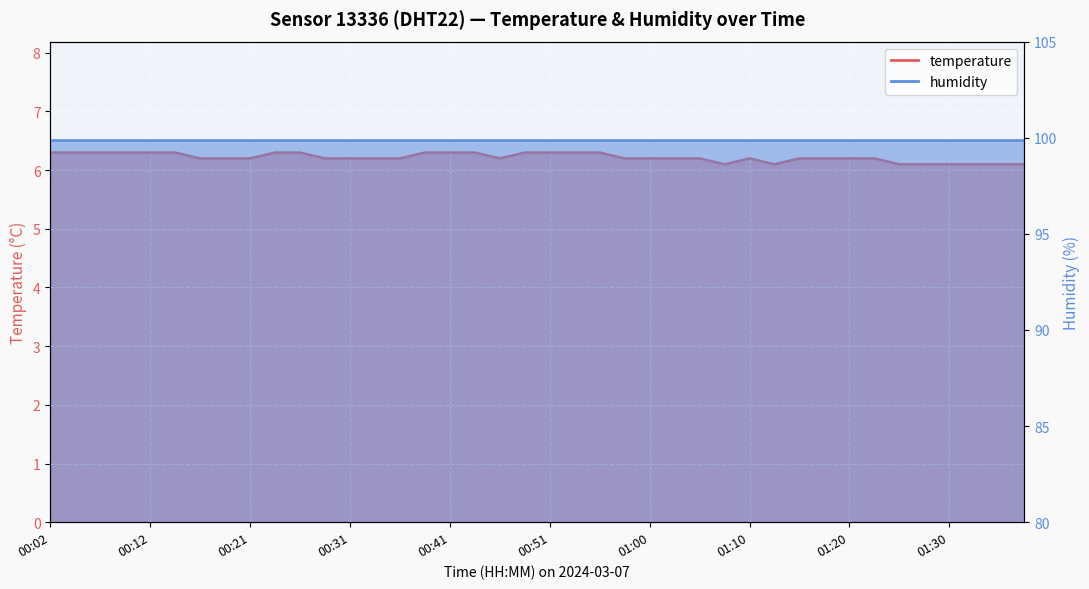

List the labels in order of value, largest first.

00:02, 00:04, 00:07, 00:09, 00:12, 00:14, 00:24, 00:26, 00:38, 00:41, 00:43, 00:48, 00:51, 00:53, 00:55, 00:16, 00:19, 00:21, 00:29, 00:31, 00:33, 00:36, 00:46, 00:58, 01:00, 01:03, 01:05, 01:10, 01:15, 01:17, 01:20, 01:22, 01:08, 01:13, 01:25, 01:27, 01:30, 01:32, 01:35, 01:37